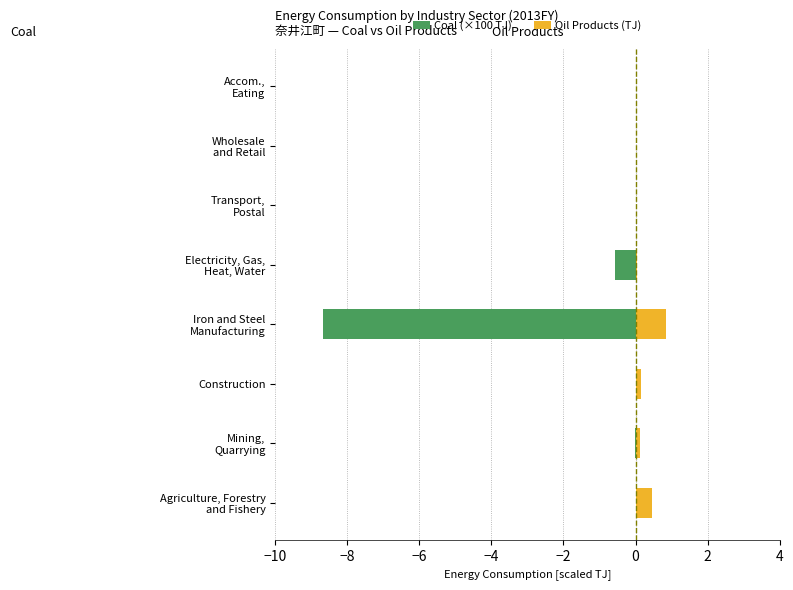

Between Construction and Electricity, Gas, Heat, Water, which series saw the biggest shift?

Coal (×100 TJ)